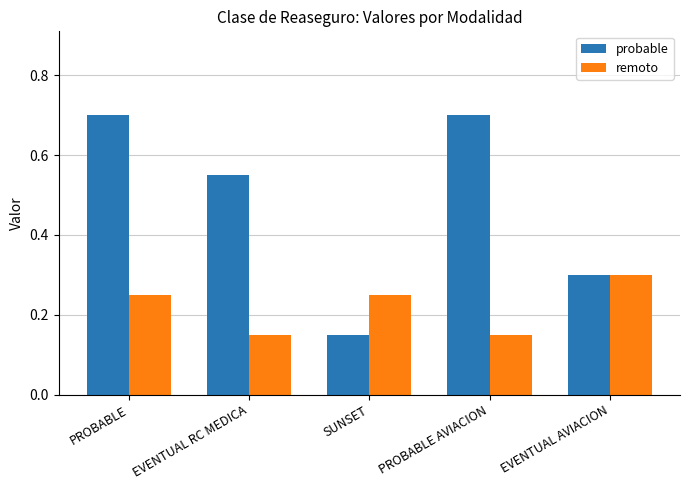

What is the sum of all remoto values?

1.1